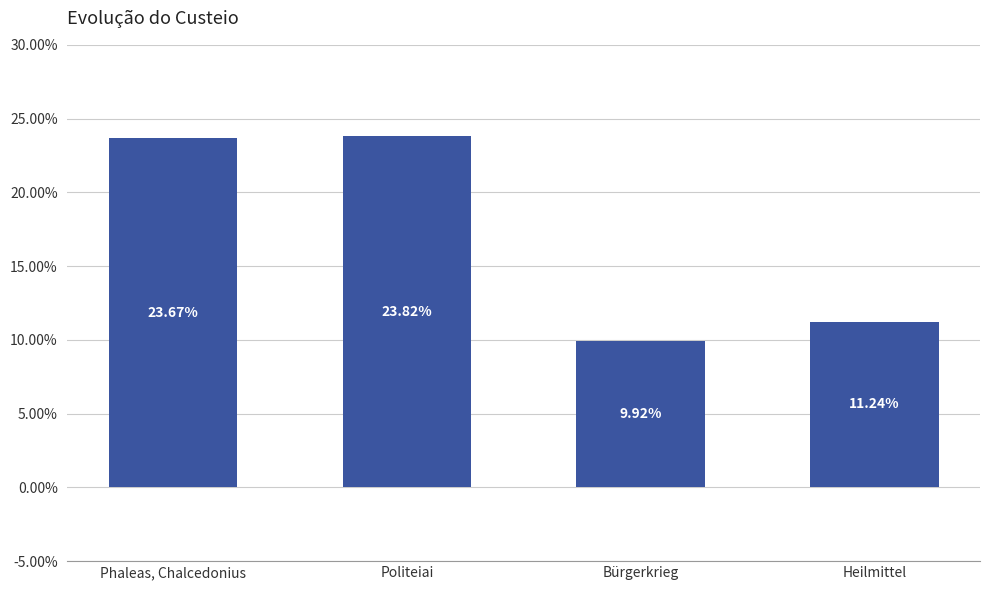

What is the label of the 3rd bar from the left?

Bürgerkrieg